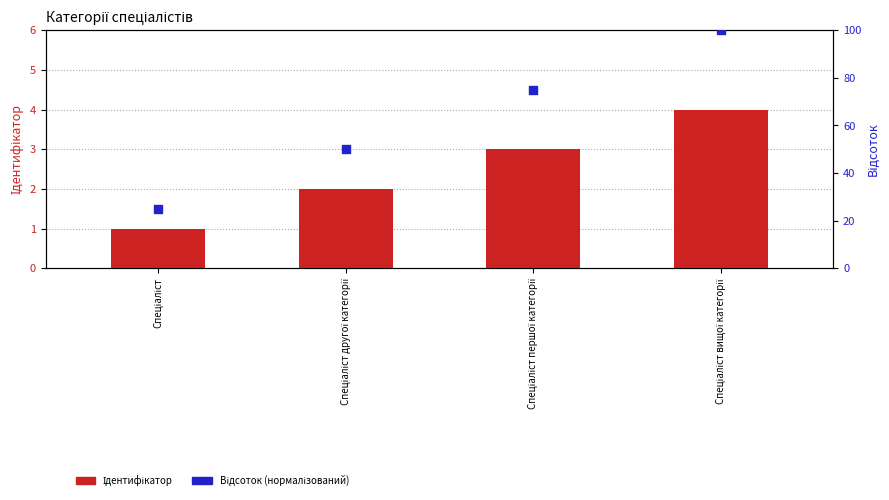

What is the total value across all series at Спеціаліст?

26